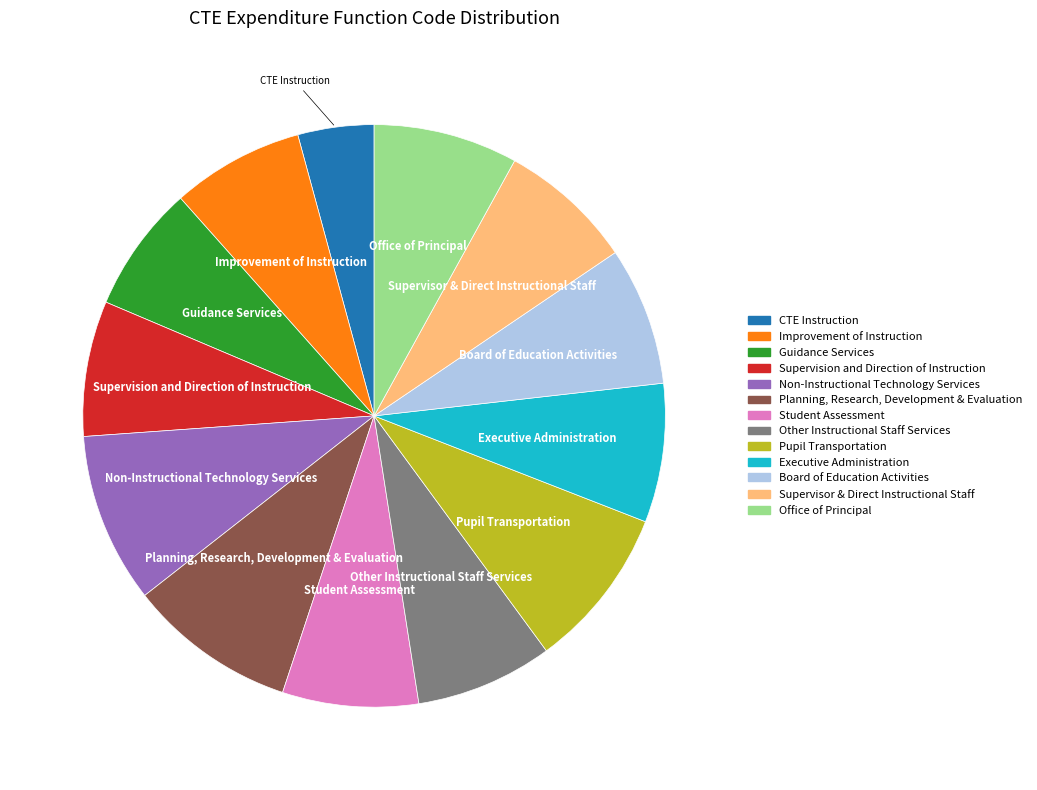

Approximately how many times larger is the value at Board of Education Activities compared to Office of Principal?

1.0